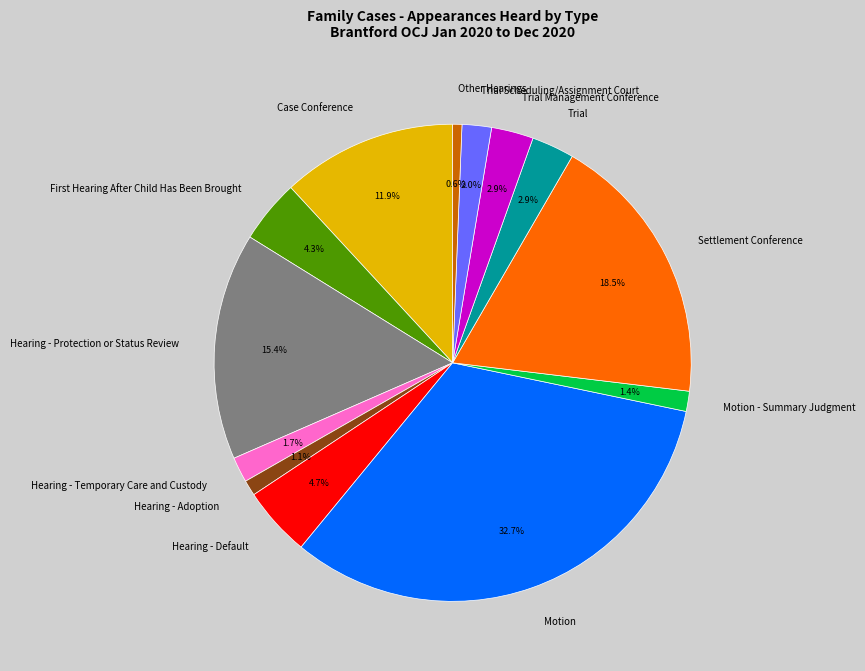

Is there a majority slice in this chart?

No